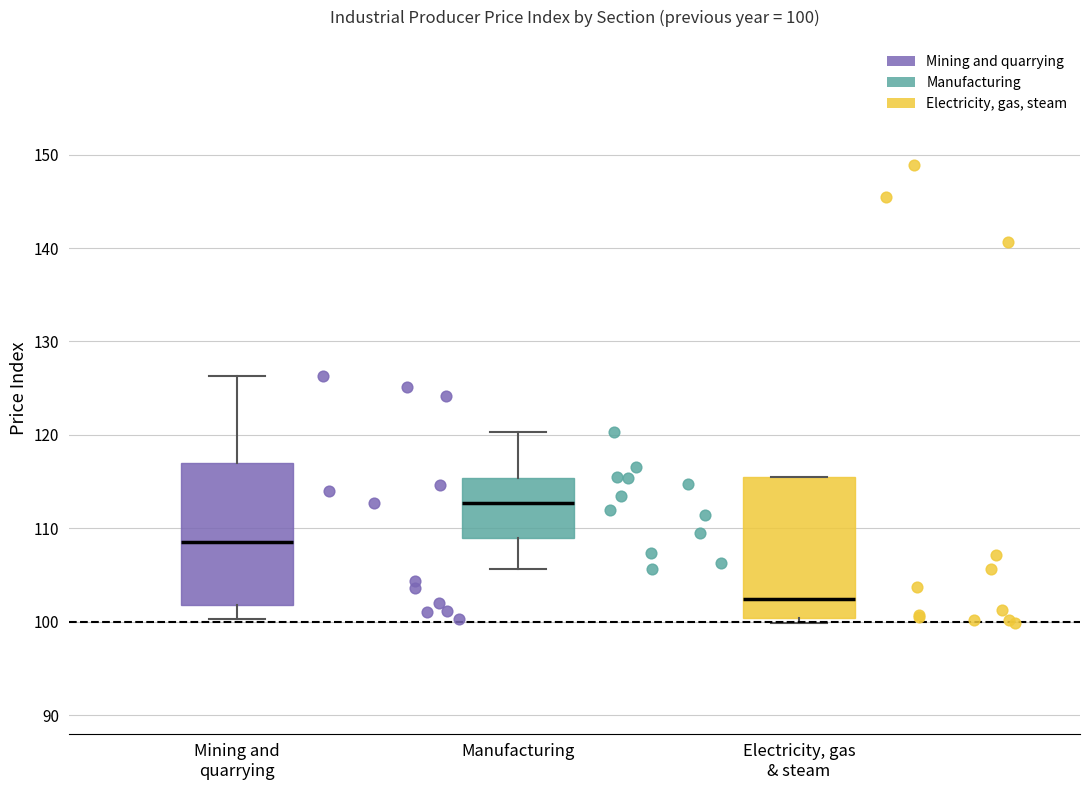

Which box's median line is the lowest?

Electricity, gas & steam